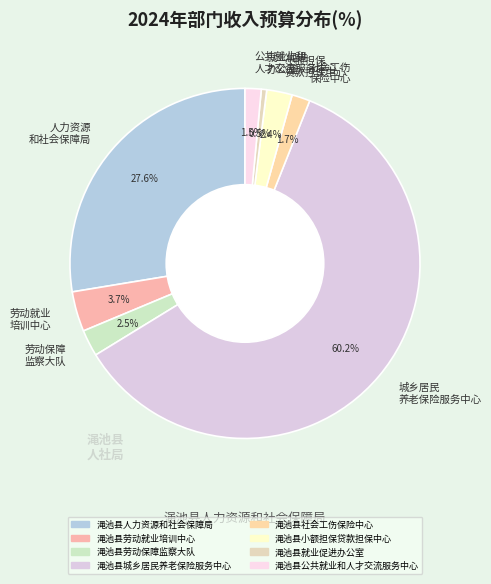

What portion of the pie excludes 小额担保 贷款担保中心?

97.6%